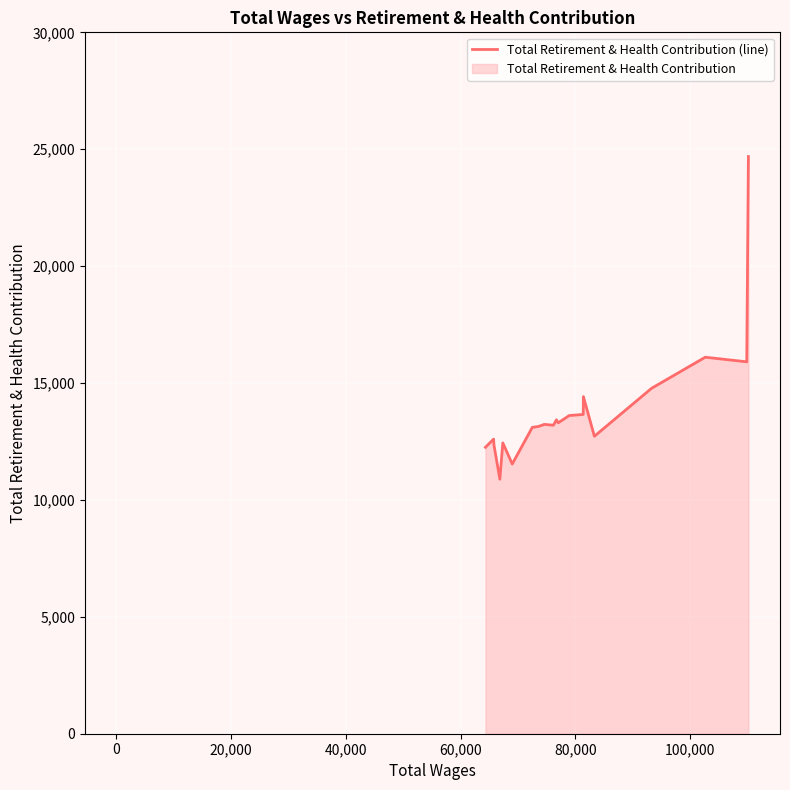

What is the difference between the maximum and minimum values?

13801